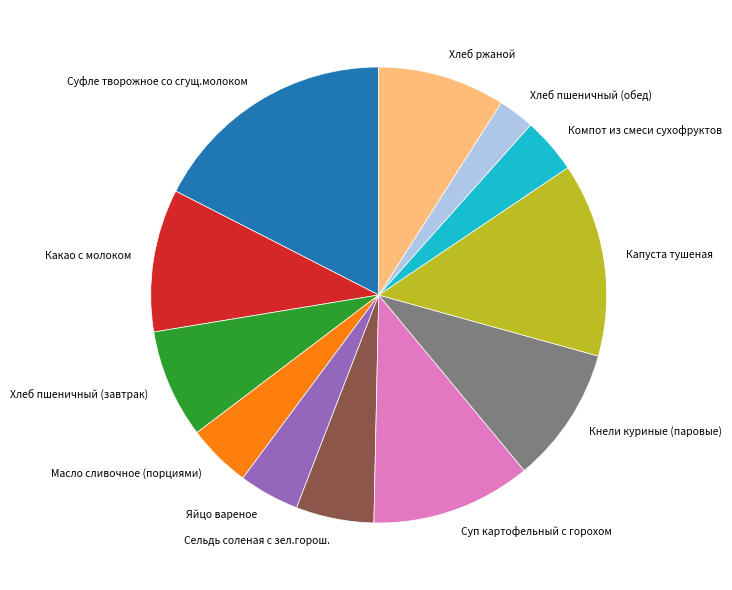

The Хлеб пшеничный (завтрак) slice represents 8% of the pie. True or false?

True